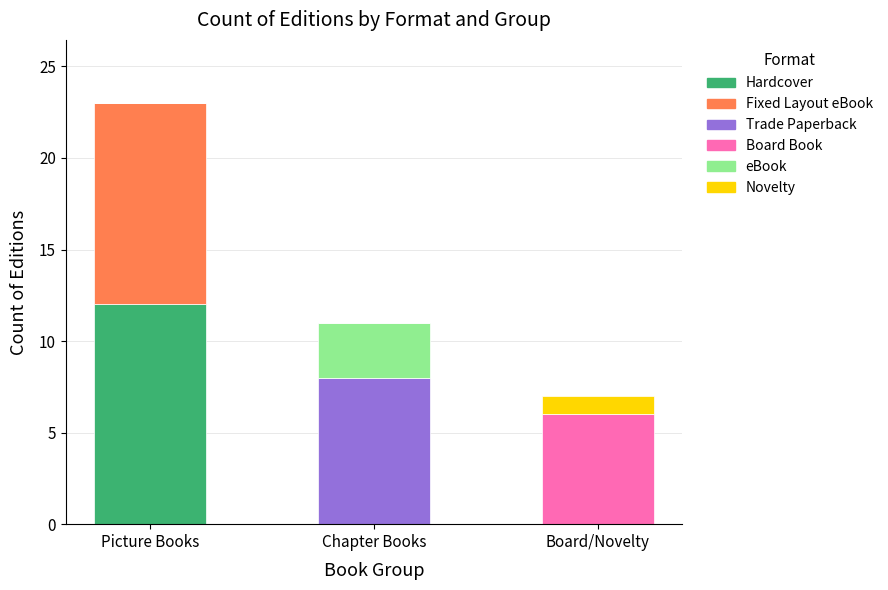

What are all the series names shown in the legend?

Hardcover, Fixed Layout eBook, Trade Paperback, Board Book, eBook, Novelty